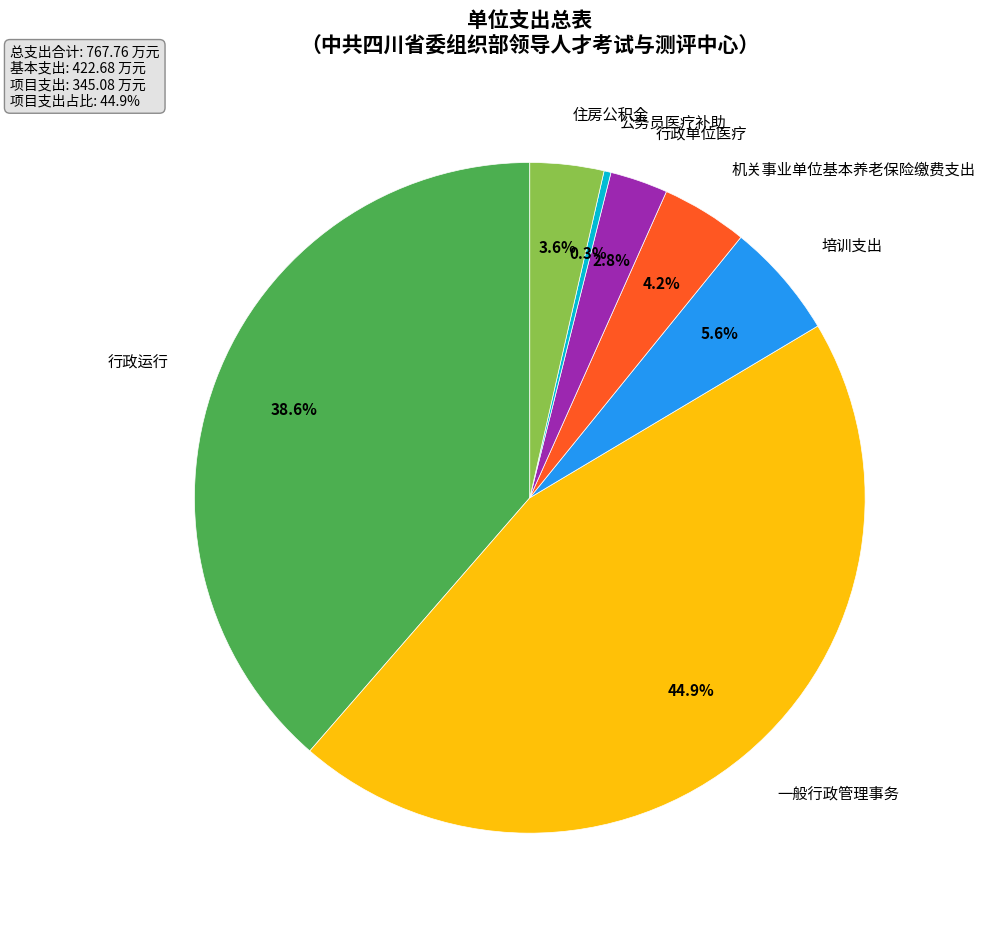

Does any single category account for the majority?

No